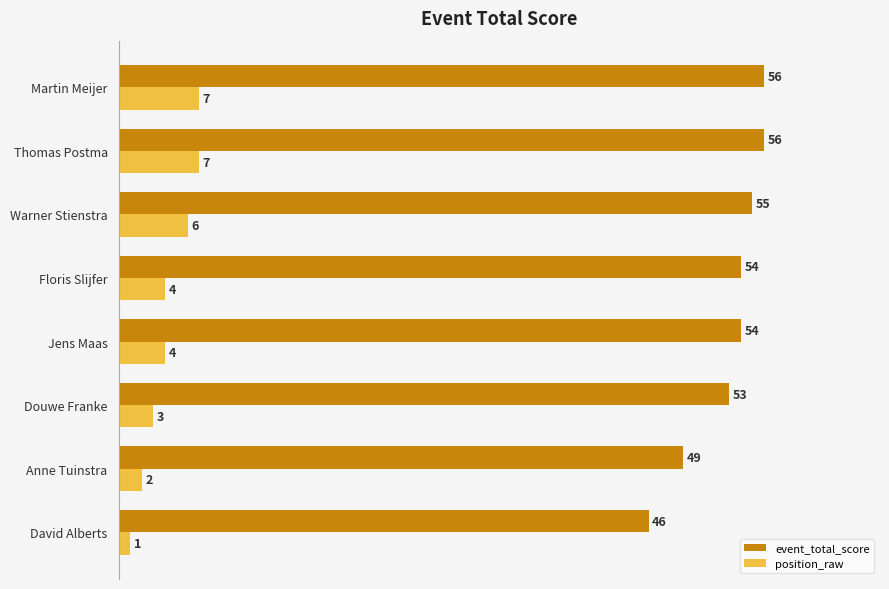

What are all the series names shown in the legend?

event_total_score, position_raw